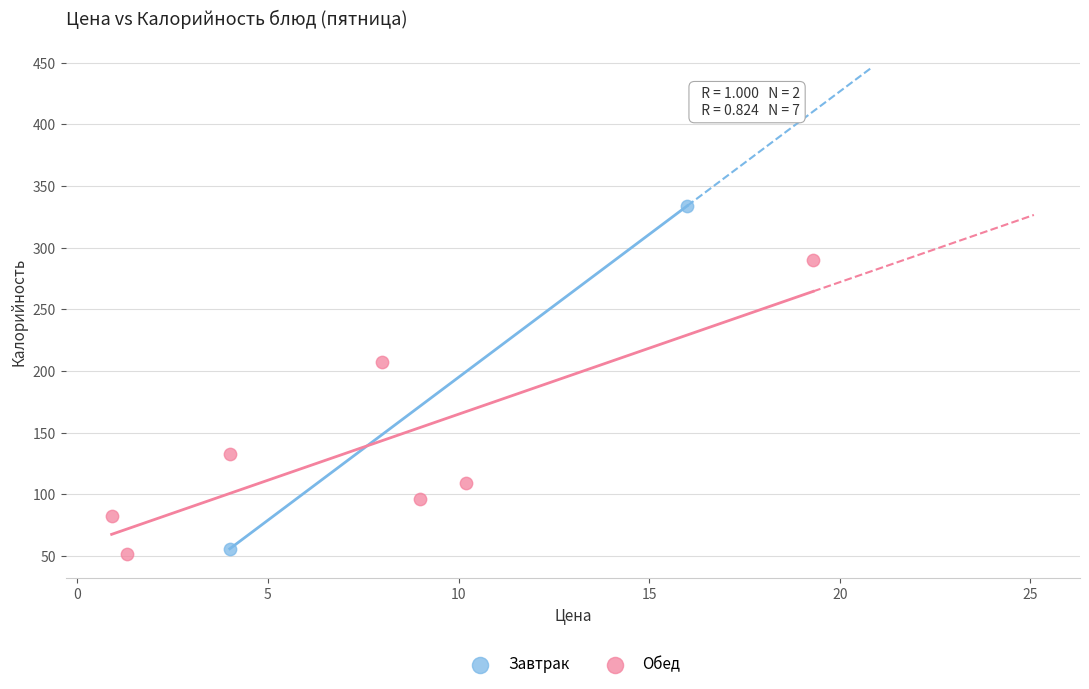

What are all the series names shown in the legend?

Завтрак, Обед